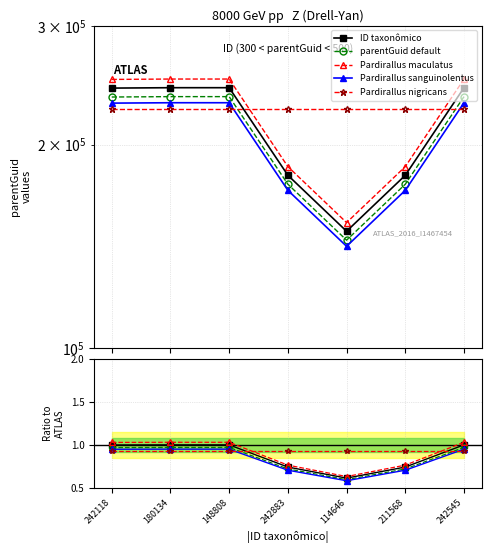

What position from the left is 148808?

3